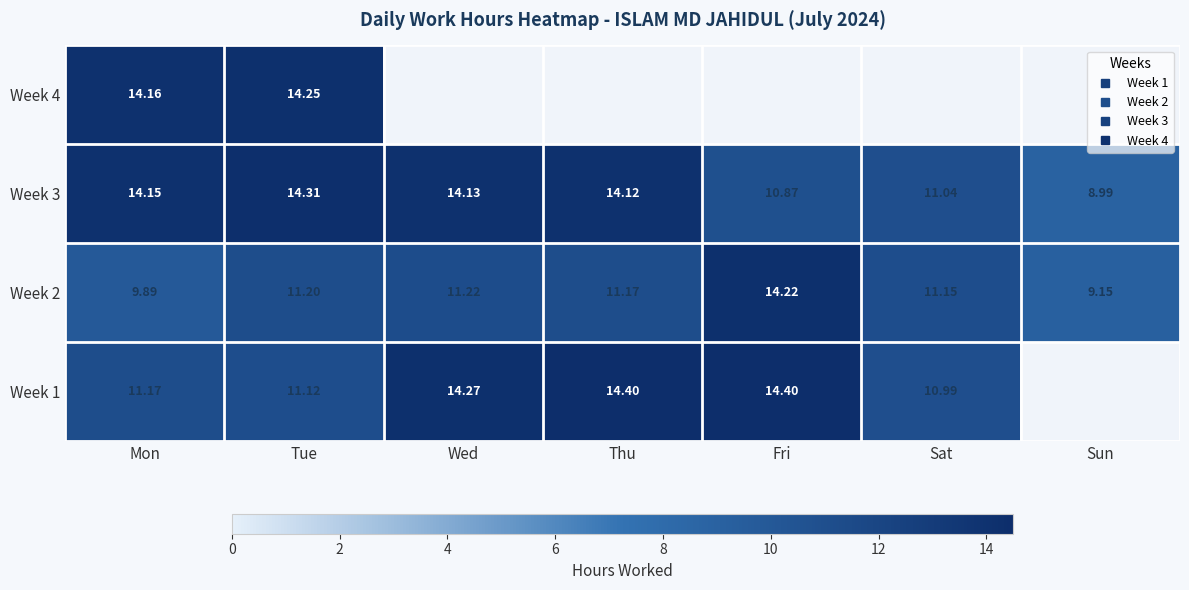

At how many categories does at least one series exceed 10?

6